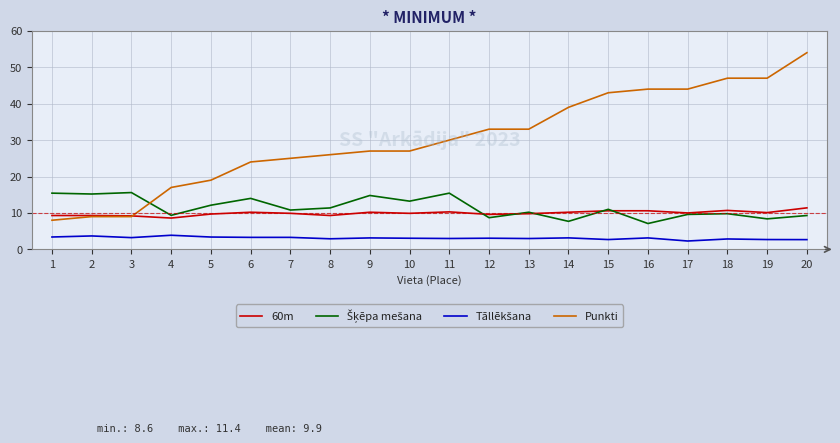

What is the greatest value displayed?

54.0